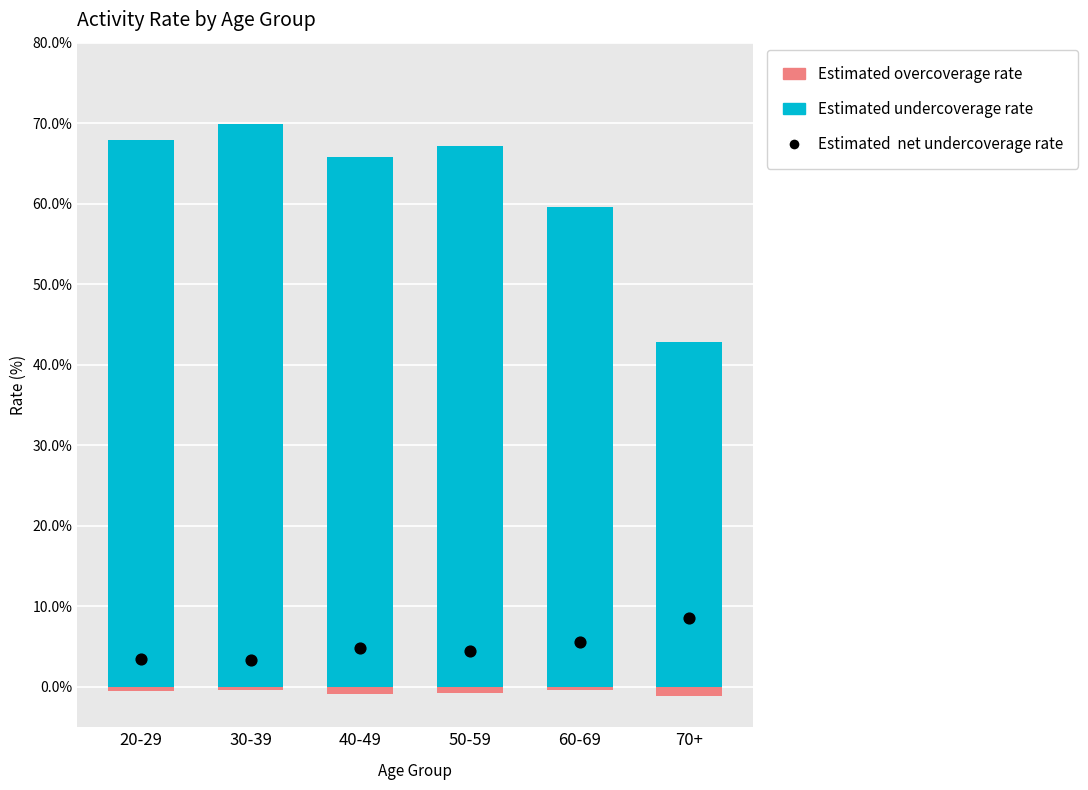

At which category is the sum across all series the highest?

30-39